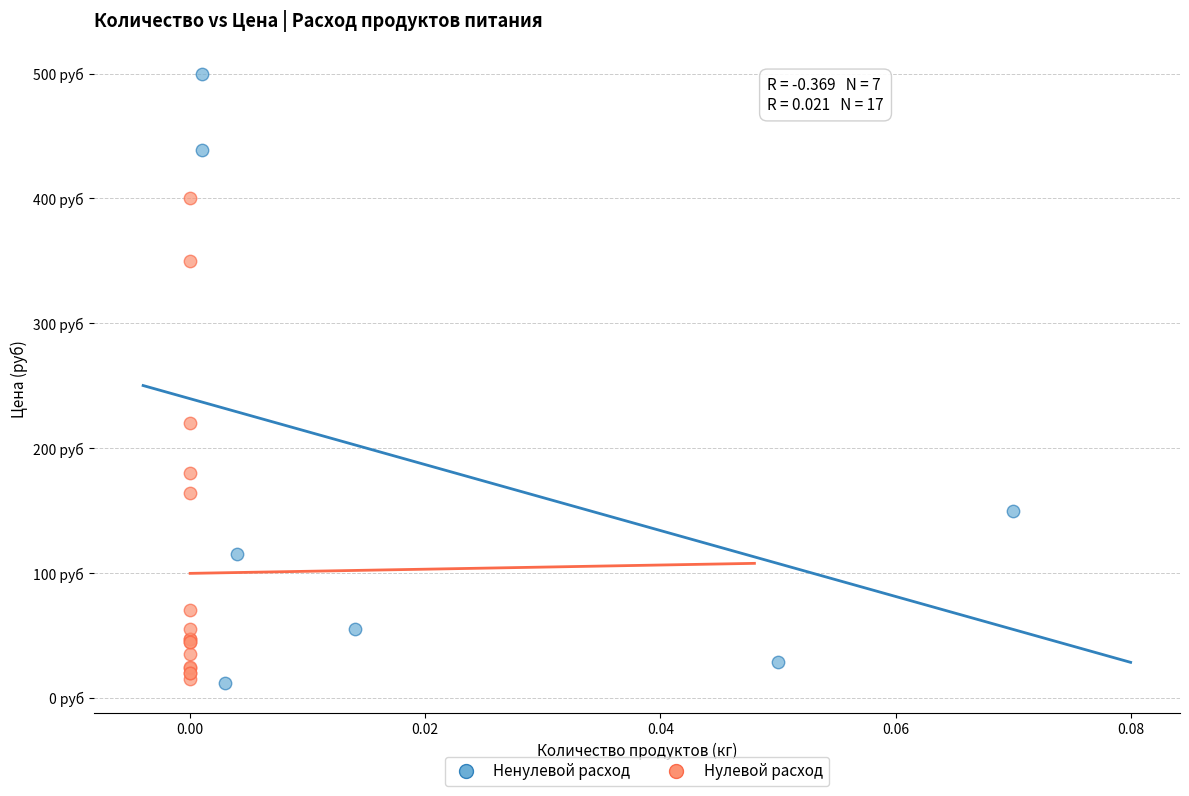

Which series has the widest spread of Y values?

Ненулевой расход